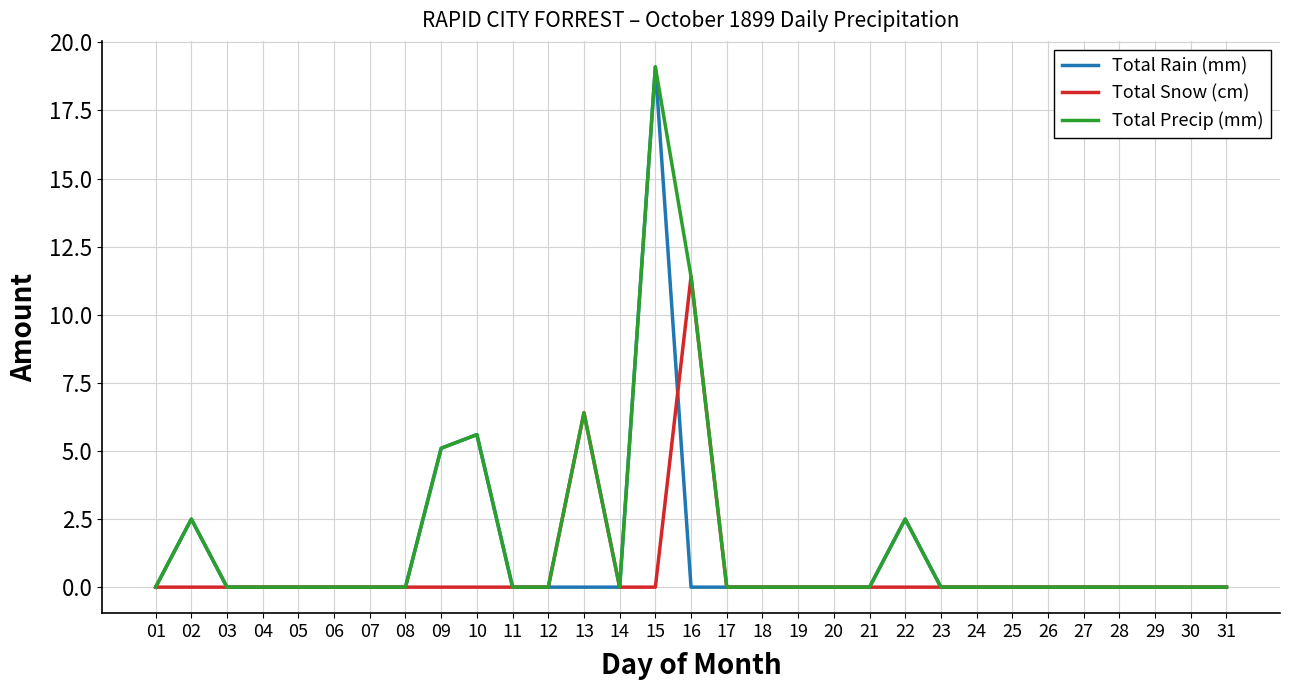

The value of Total Snow (cm) at 06 is -3.4. True or false?

False